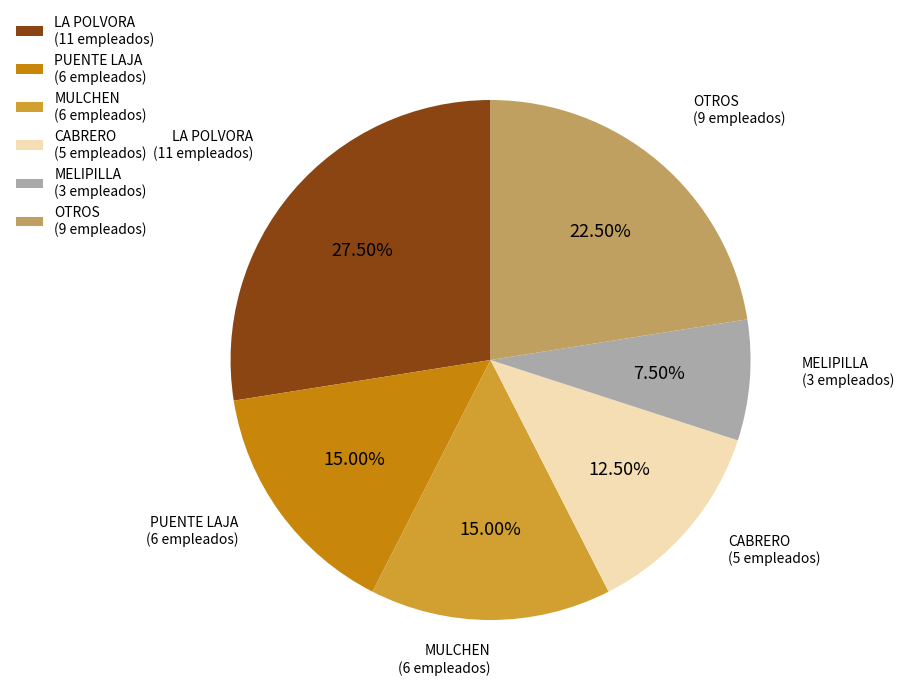

Count the number of slices in the pie.

6